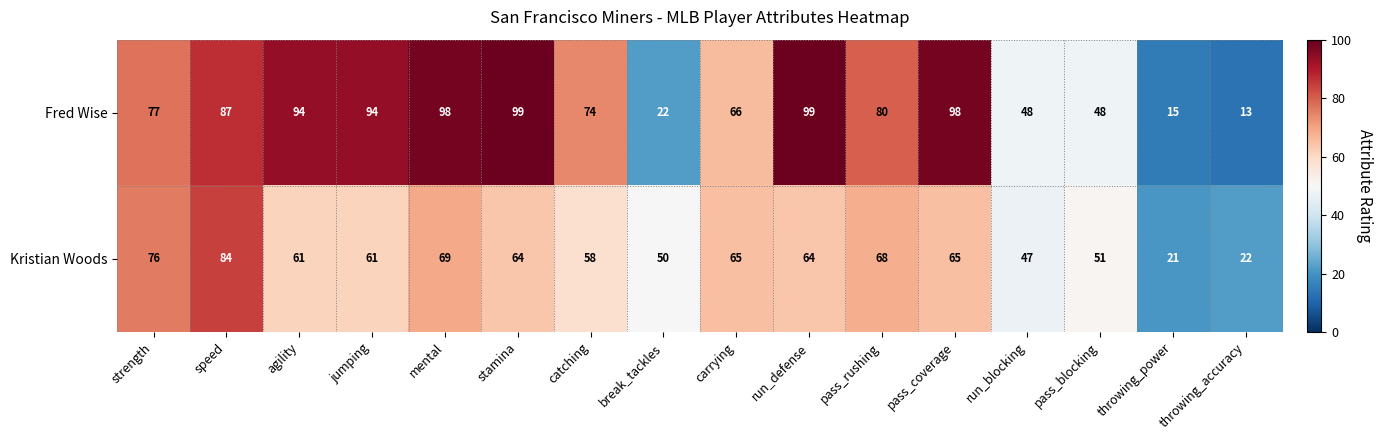

At which label does Fred Wise reach its minimum?

throwing_accuracy